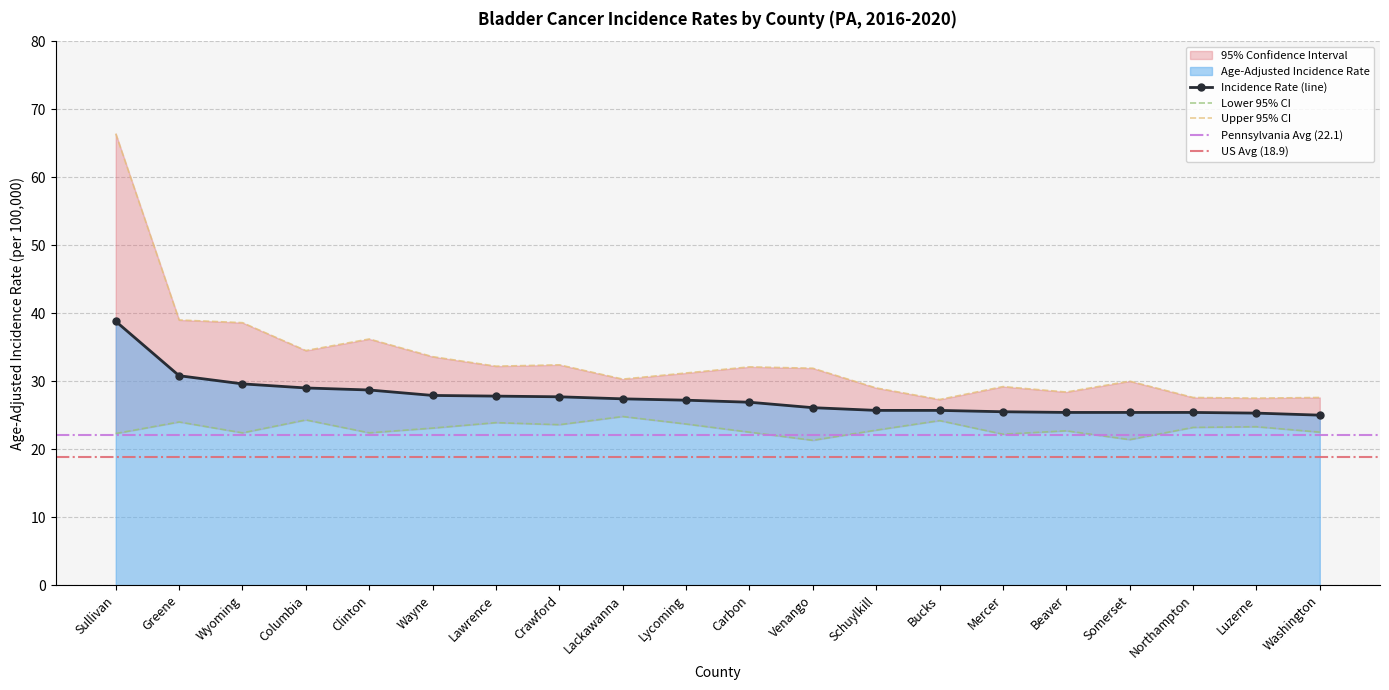

What is the highest value of the Age-Adjusted Incidence Rate series?

38.8